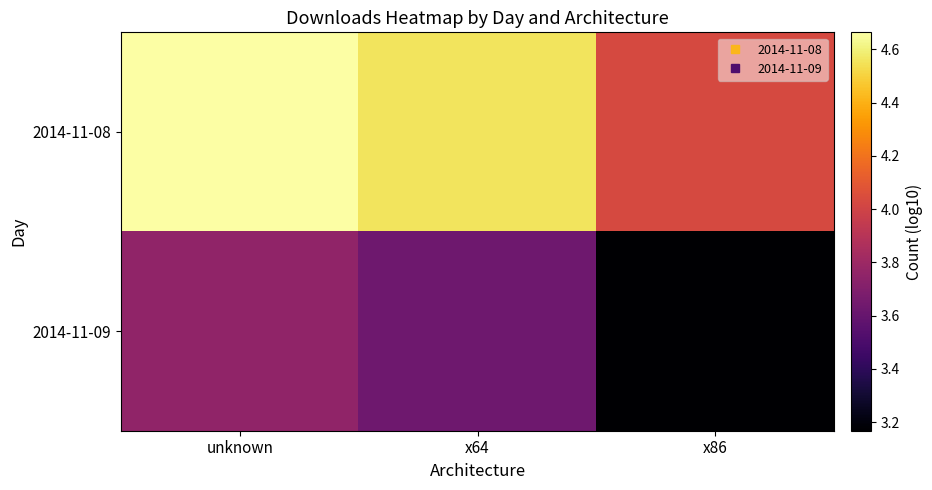

What is the spread (max minus min) of values at x64?

0.9